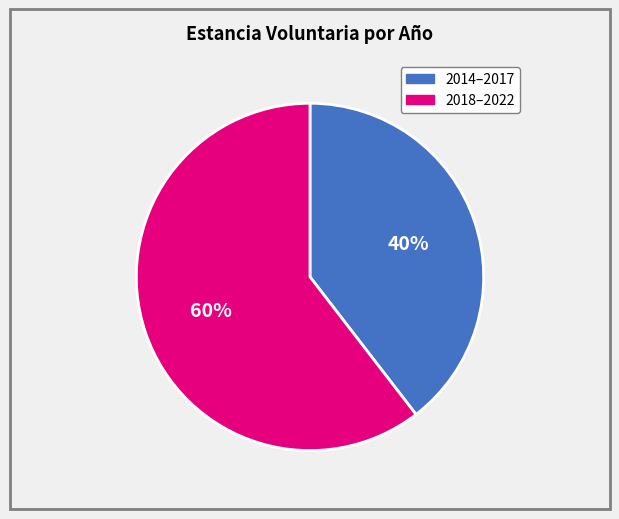

To the nearest percent, what is the average slice percentage?

50%